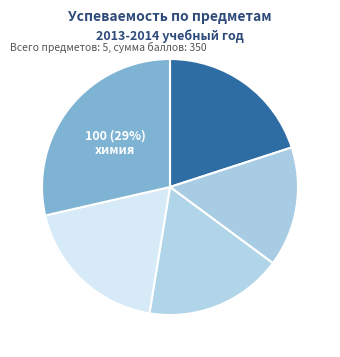

Count the number of slices in the pie.

5